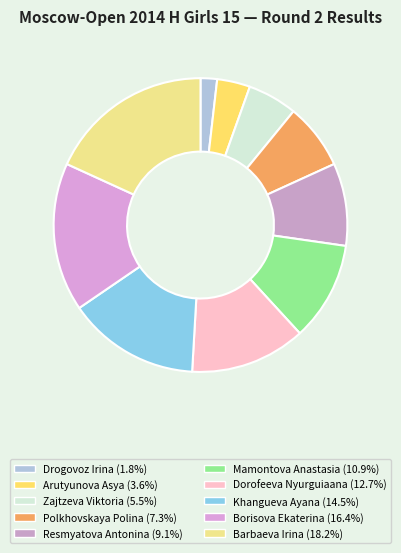

Count the number of slices in the pie.

10